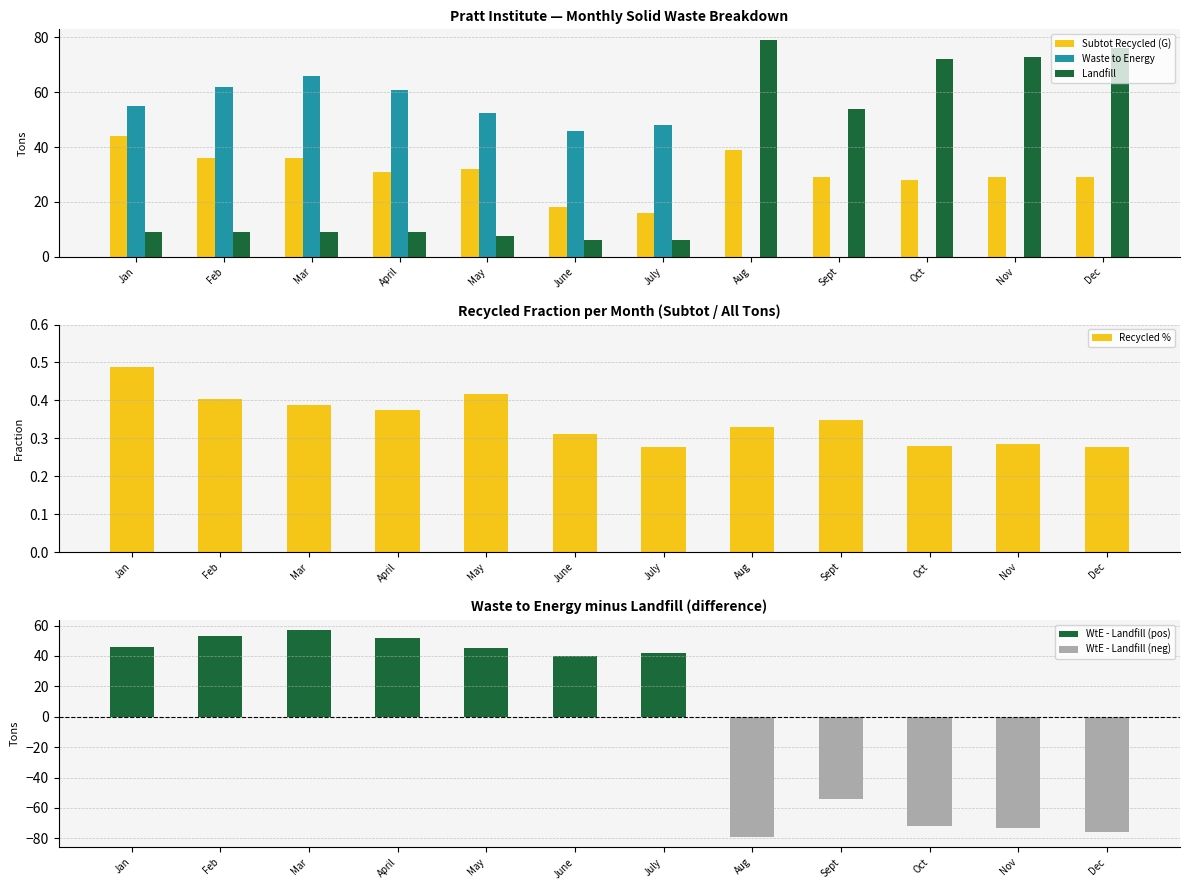

Reading left to right, transcribe all the data shown in this chart.

Subtot Recycled (G): Jan=44.0	Feb=36.0	Mar=36.0	April=31.0	May=32.0	June=18.0	July=16.0	Aug=39.0	Sept=29.0	Oct=28.0	Nov=29.0	Dec=29.0
Recycled %: Jan=0.5	Feb=0.4	Mar=0.4	April=0.4	May=0.4	June=0.3	July=0.3	Aug=0.3	Sept=0.3	Oct=0.3	Nov=0.3	Dec=0.3
Waste to Energy: Jan=55.0	Feb=62.0	Mar=66.0	April=61.0	May=52.5	June=46.0	July=48.0	Aug=0.0	Sept=0.0	Oct=0.0	Nov=0.0	Dec=0.0
Landfill: Jan=9.0	Feb=9.0	Mar=9.0	April=9.0	May=7.5	June=6.0	July=6.0	Aug=79.0	Sept=54.0	Oct=72.0	Nov=73.0	Dec=76.0